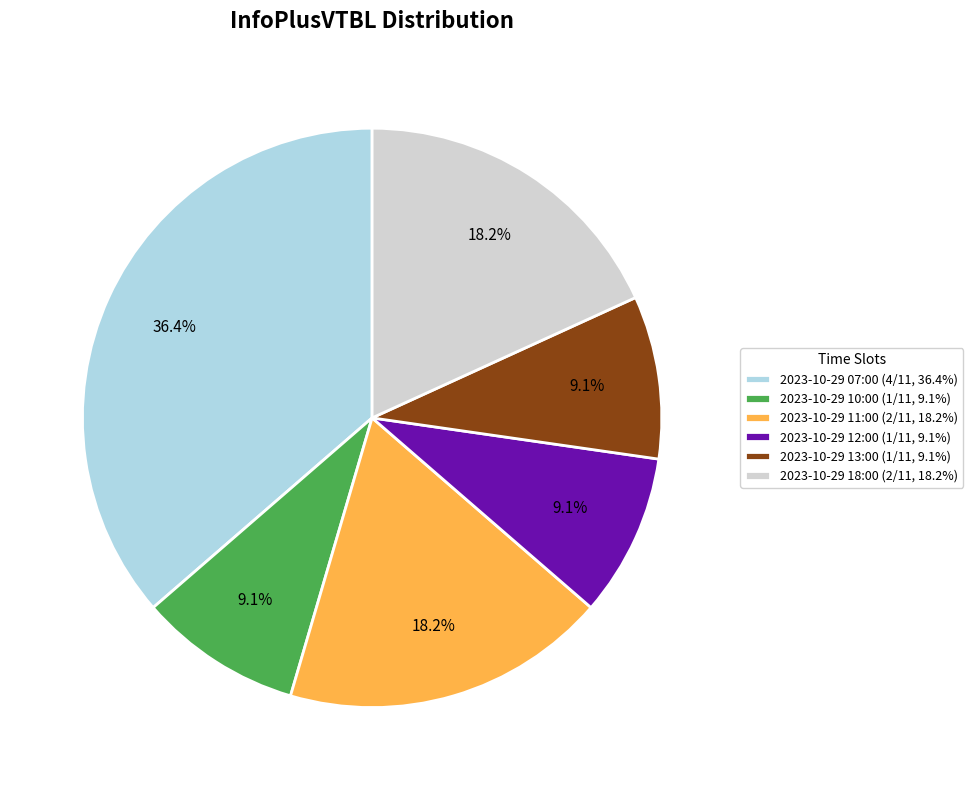

Is 2023-10-29 12:00 the majority of the pie?

No